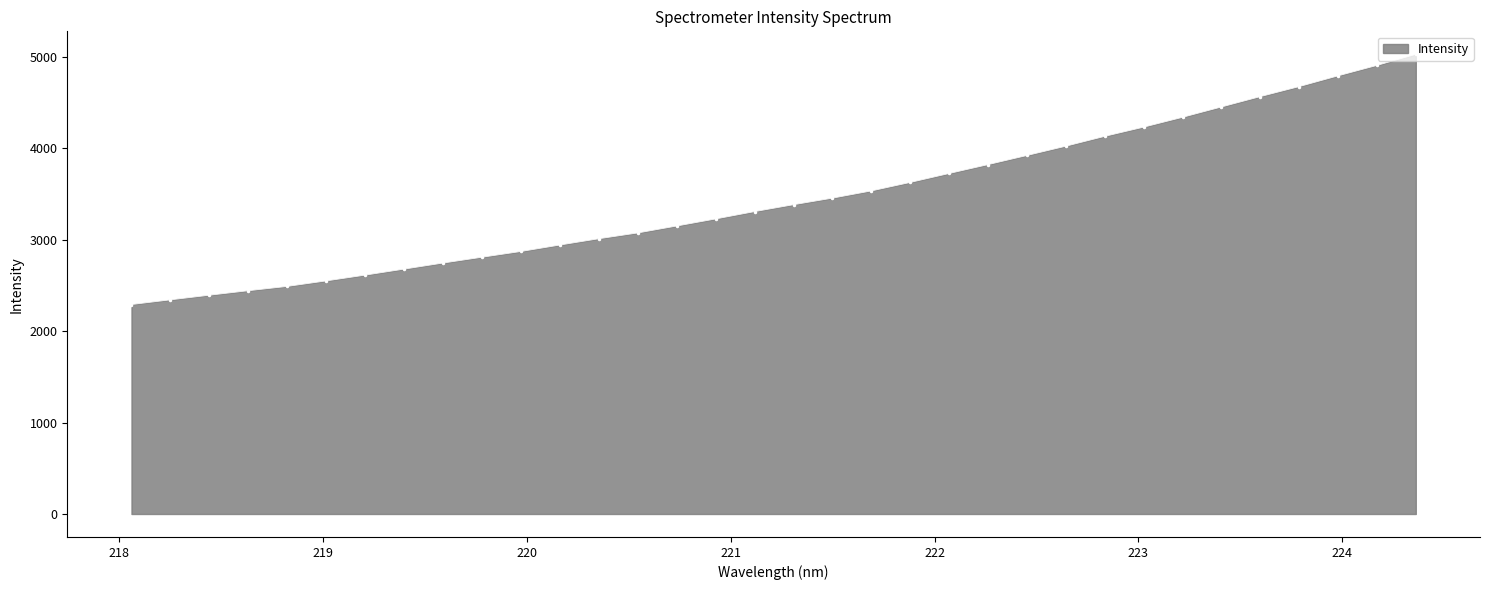

What is the minimum value shown in the chart?

2290.6